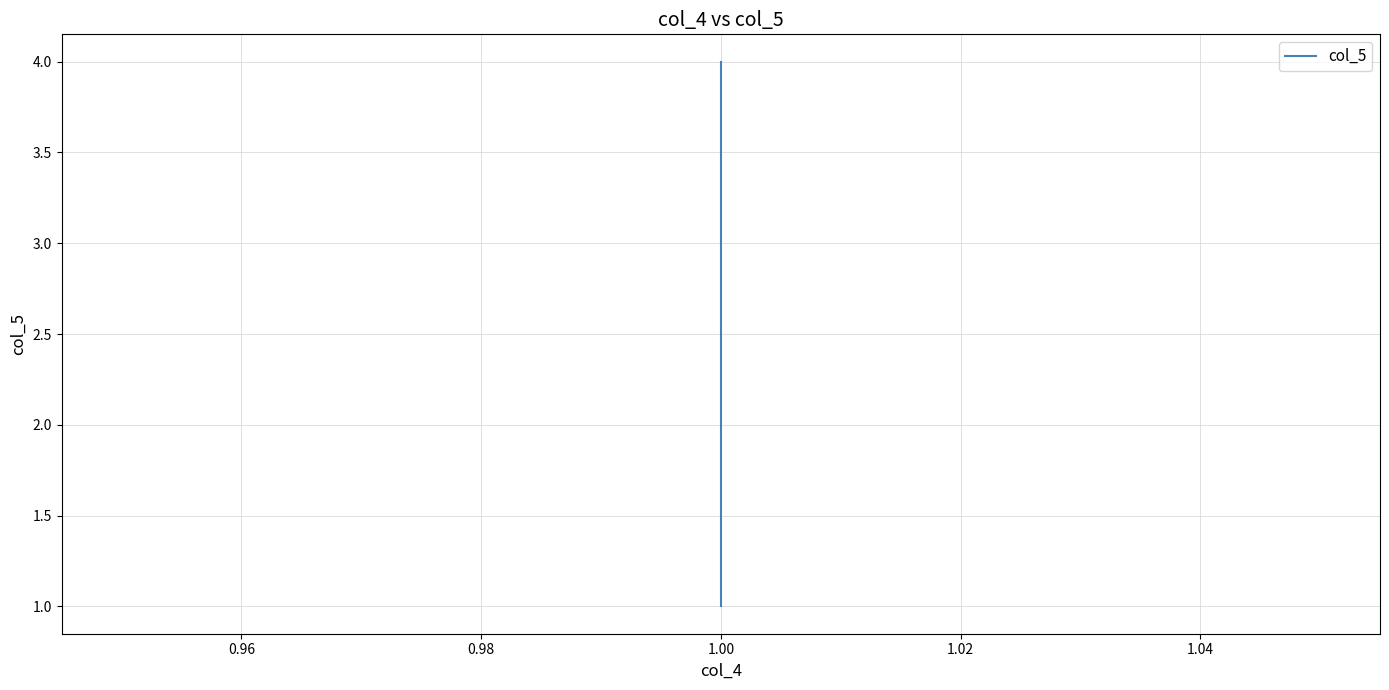

How many data points are above 3?

1